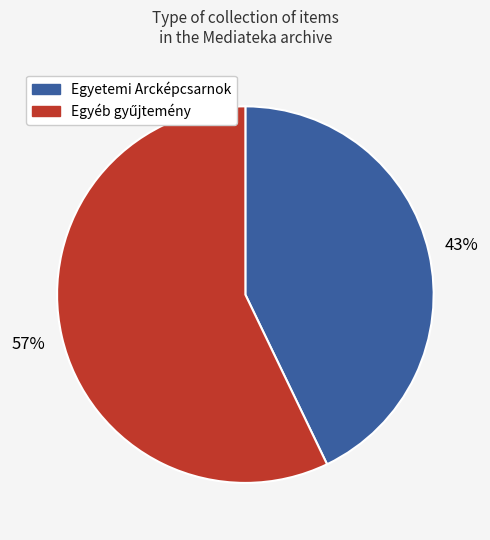

To the nearest percent, what is the average slice percentage?

50%